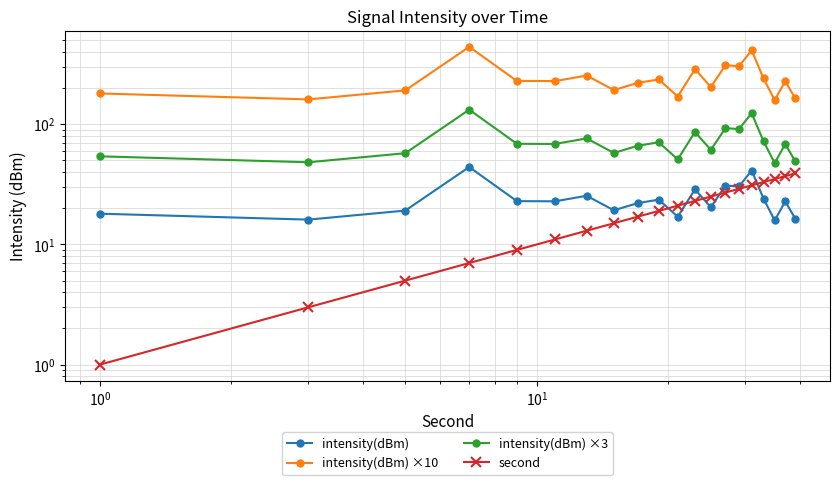

What is the lowest value of the intensity(dBm) ×3 series?

47.5